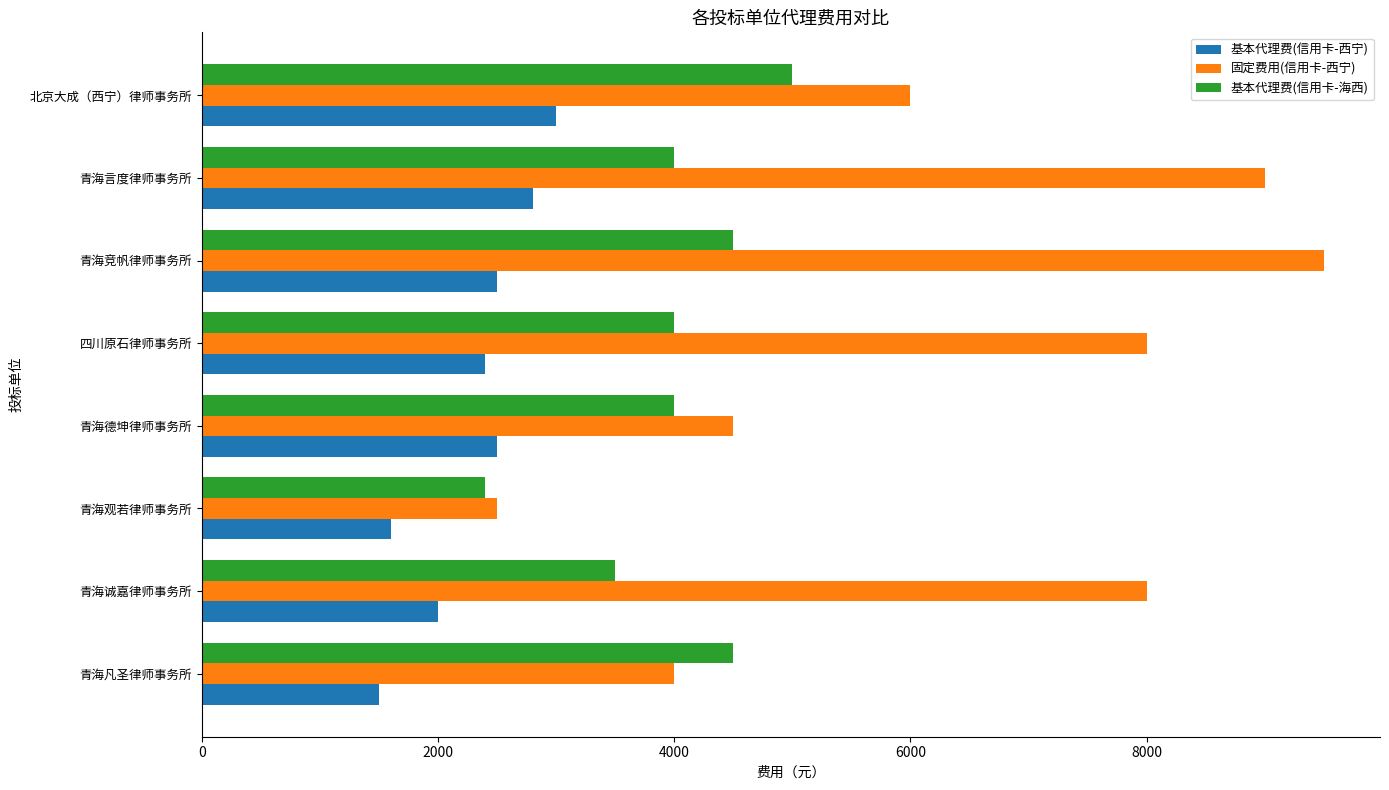

Rank the series by their maximum value, from highest to lowest.

固定费用(信用卡-西宁), 基本代理费(信用卡-海西), 基本代理费(信用卡-西宁)